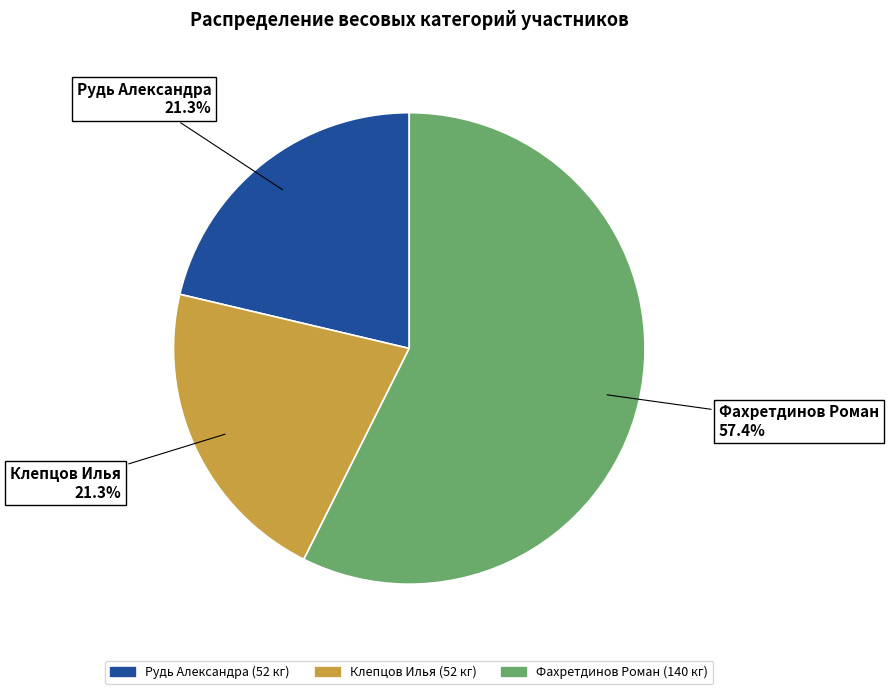

To the nearest percent, what portion does Клепцов Илья represent?

21%